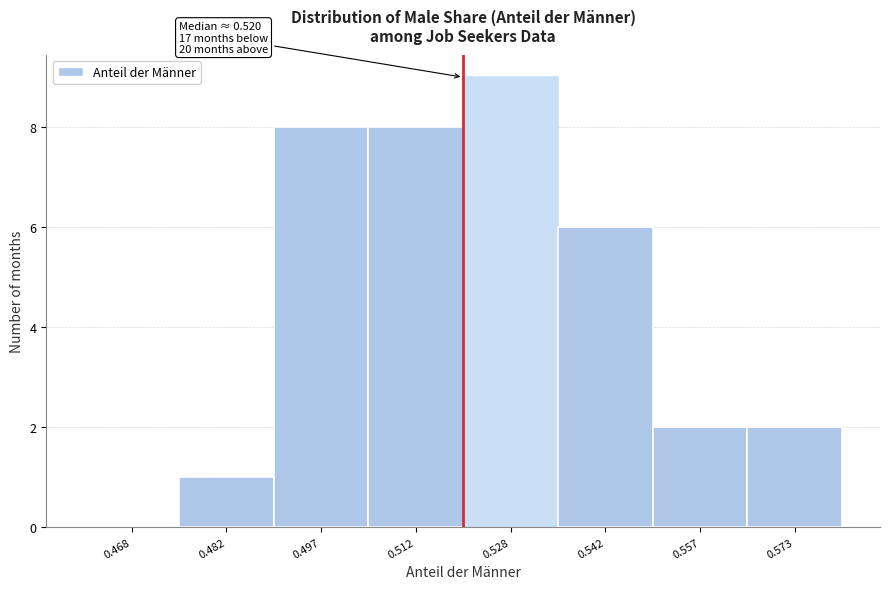

Over which range of the x-axis is the bar tallest?

0.520 to 0.535